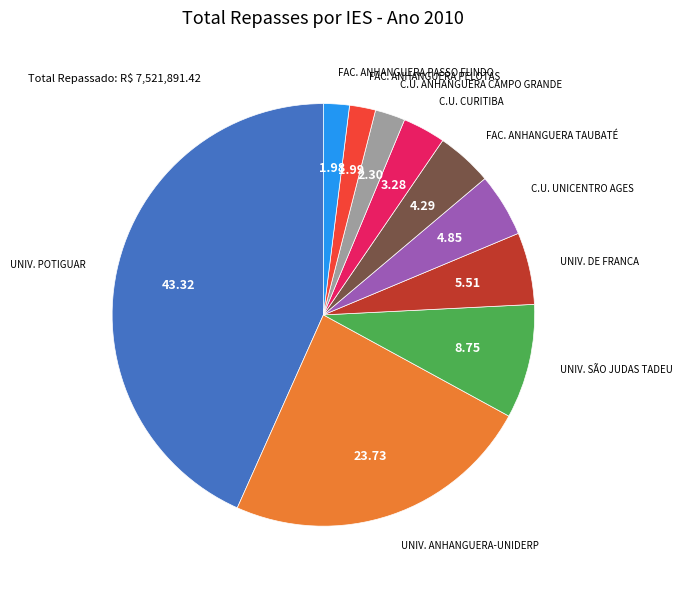

Is there any slice that represents more than half of the pie?

No